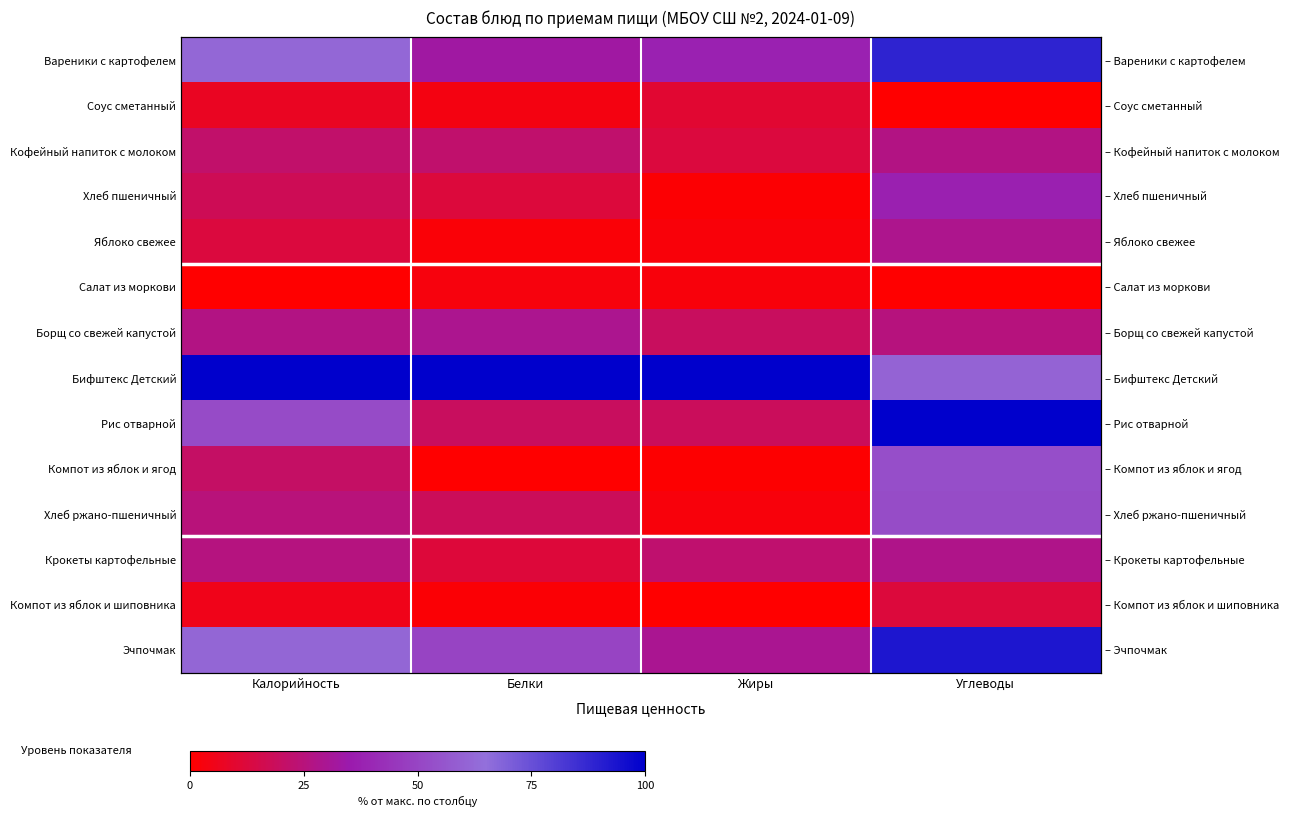

How many data points does each series have?

4